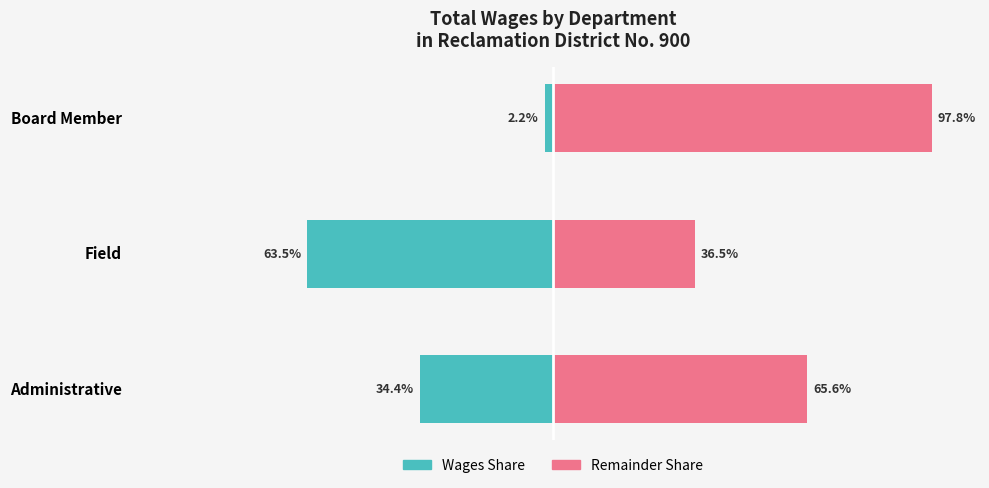

Which series has the largest total across all categories?

Remainder